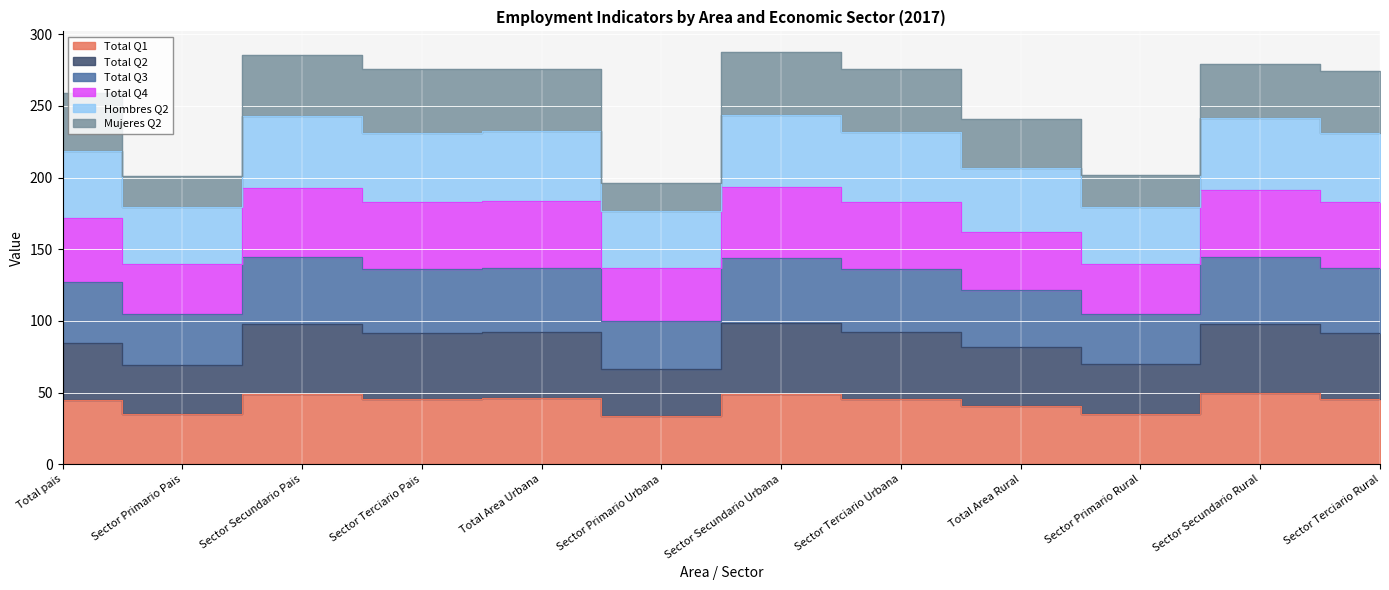

Which category has the lowest value across all series?

Sector Primario Urbana